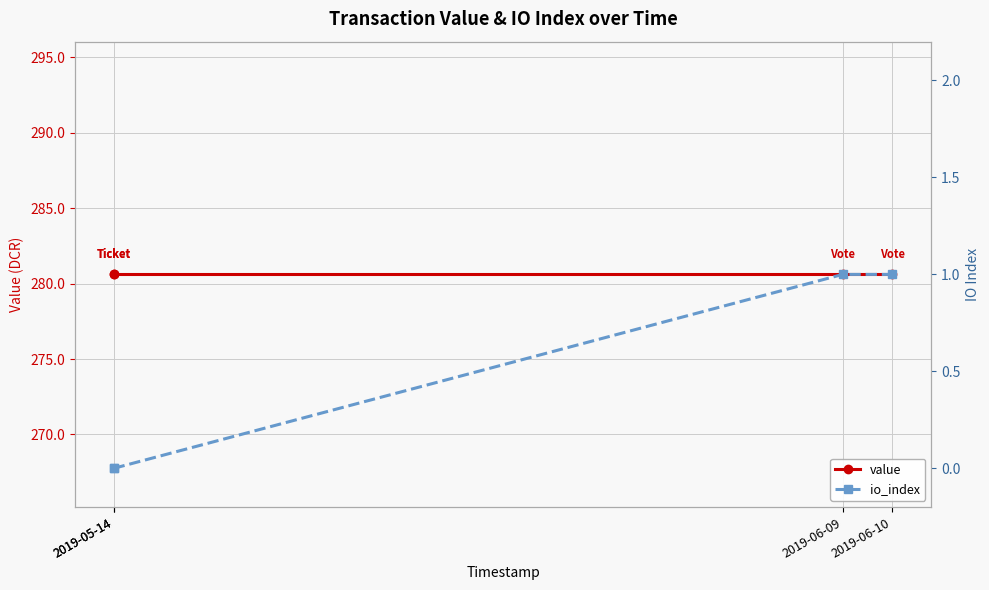

Between 2019-05-14 and 2019-06-09, which series saw the biggest shift?

io_index